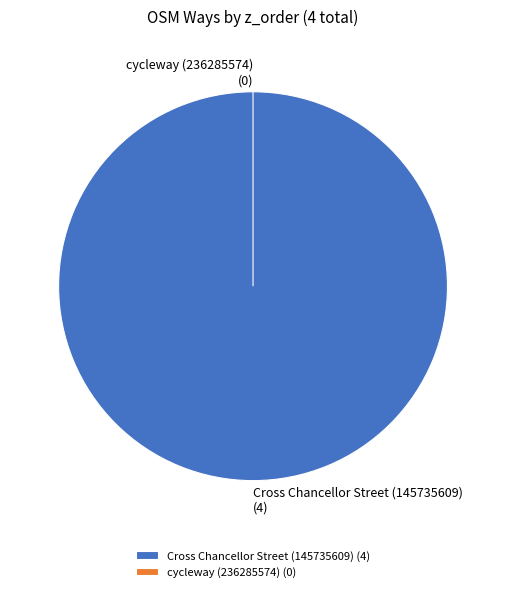

Which slice is the largest?

Cross Chancellor Street (145735609)